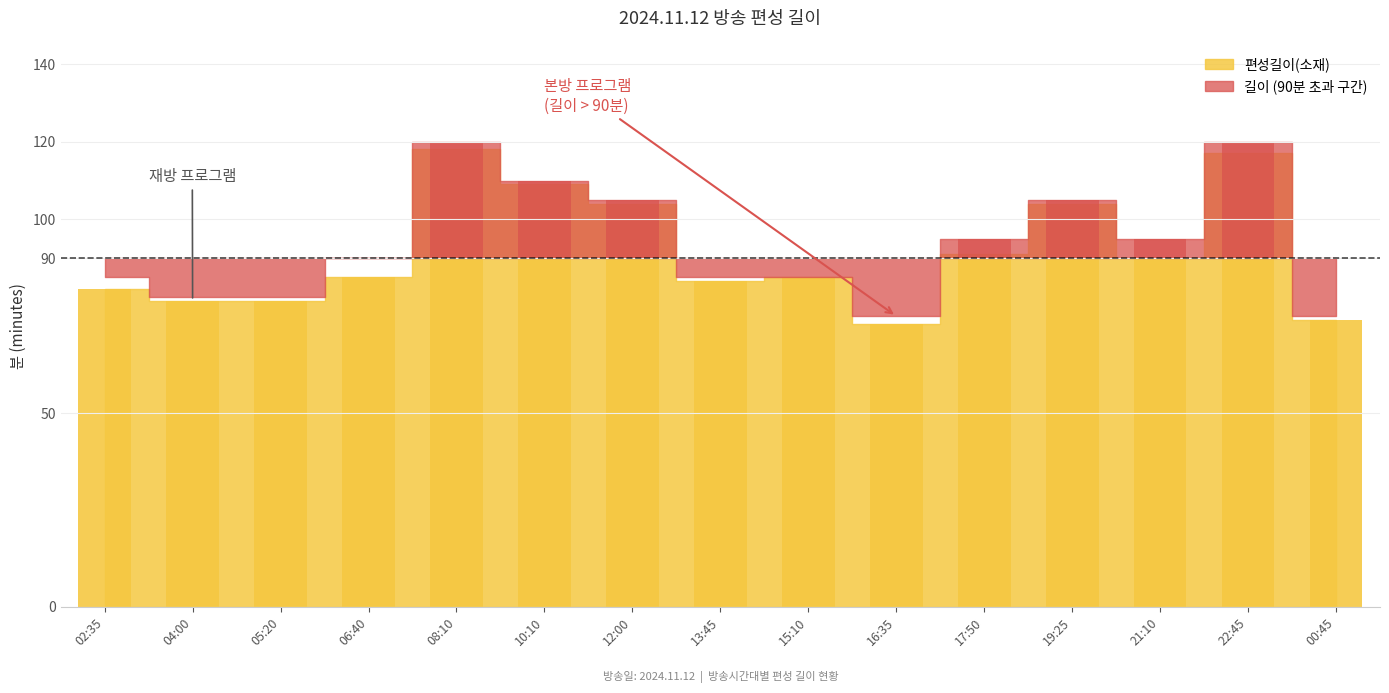

What is the average value?

92